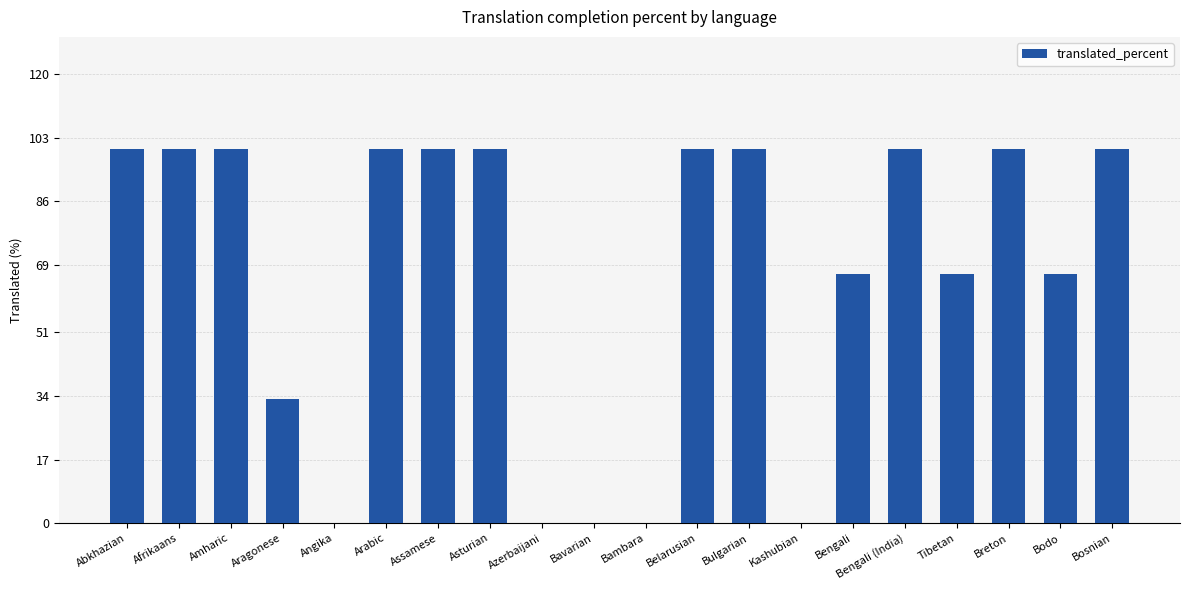

Reading left to right, list all the values displayed in this chart.

100.0	100.0	100.0	33.3	0.0	100.0	100.0	100.0	0.0	0.0	0.0	100.0	100.0	0.0	66.6	100.0	66.6	100.0	66.6	100.0